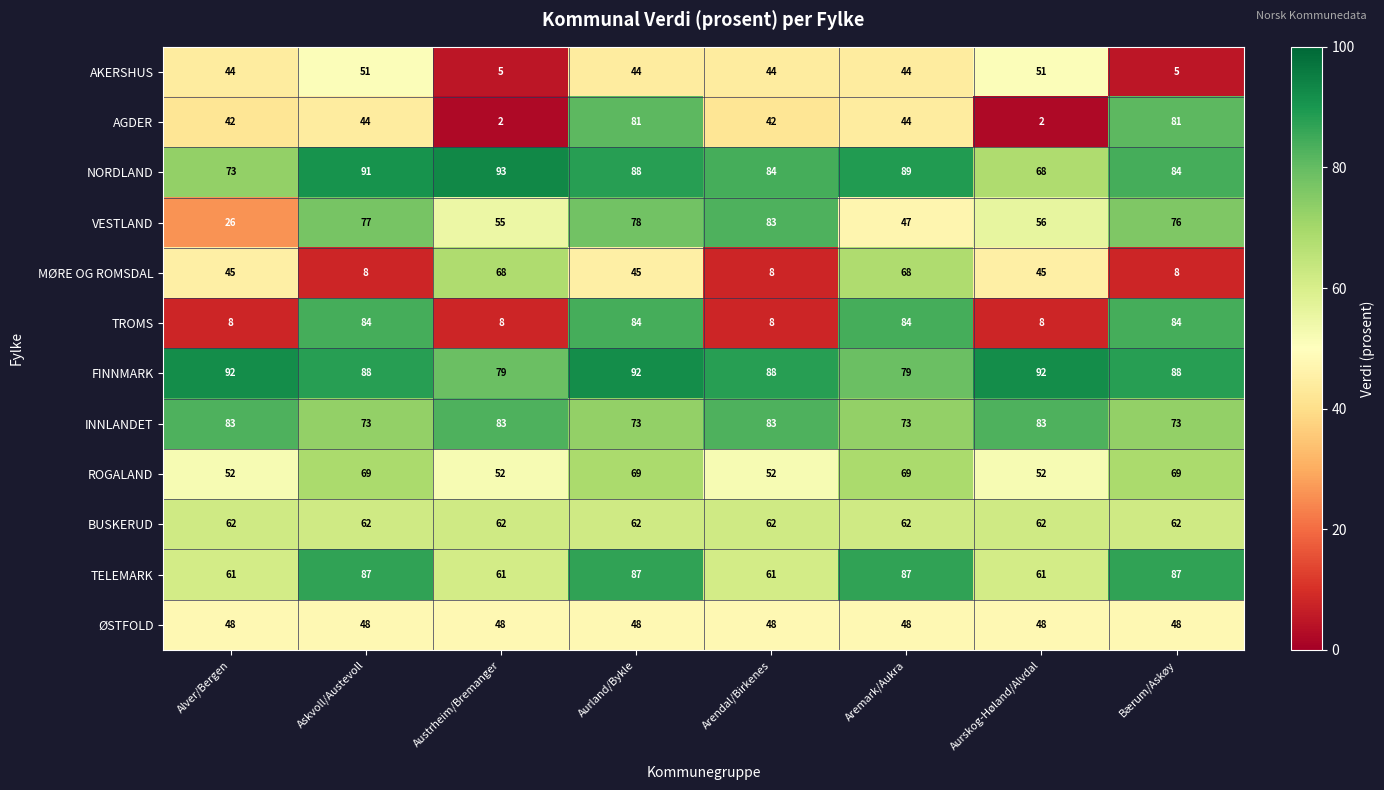

What is the total value across all series at Austrheim/Bremanger?

616